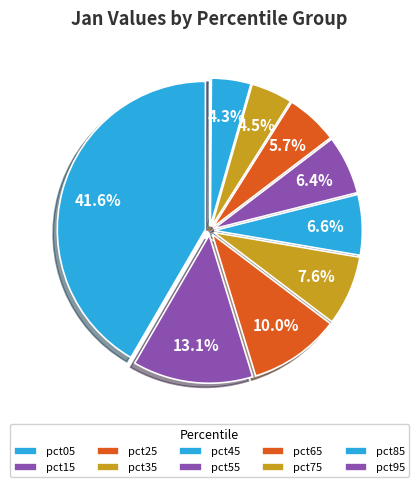

What is the total percentage of pct25 and pct15?

23.1%